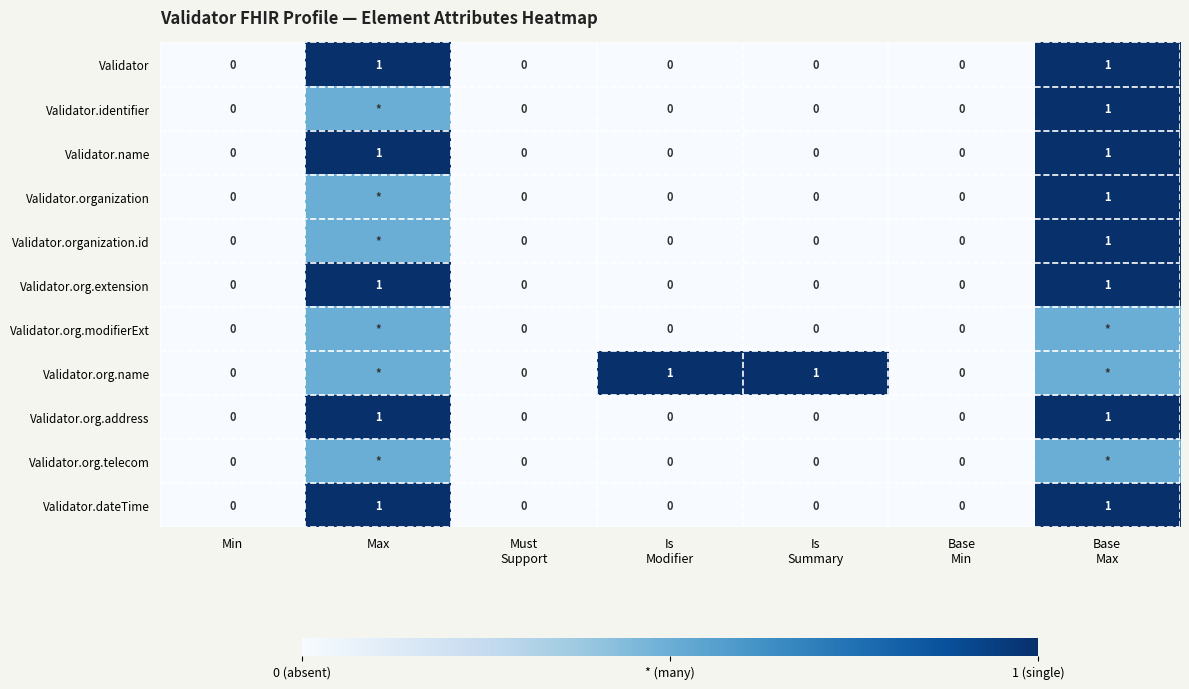

The Validator.org.address series shows 1.0 at Max. True or false?

True